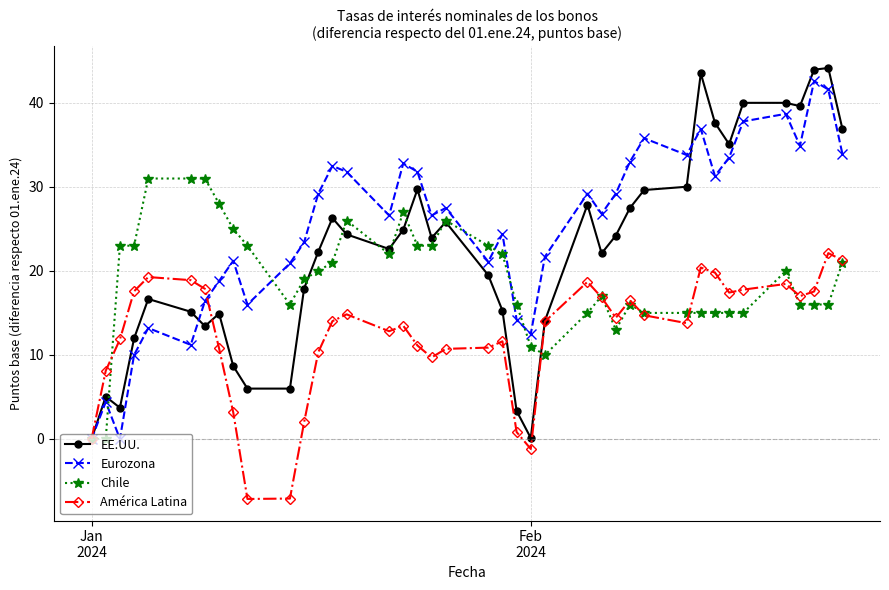

List the series in order of their overall mean, highest first.

Eurozona, EE.UU., Chile, América Latina